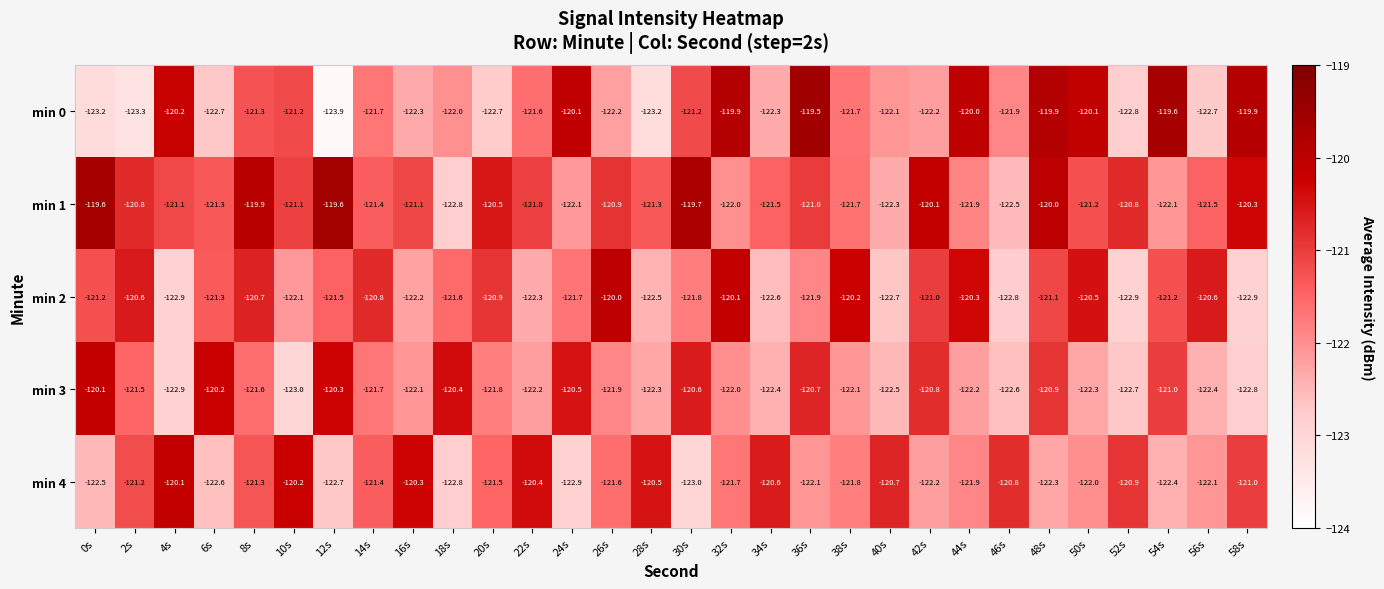

Rank the series at 48s from lowest to highest value.

min 4, min 2, min 3, min 1, min 0